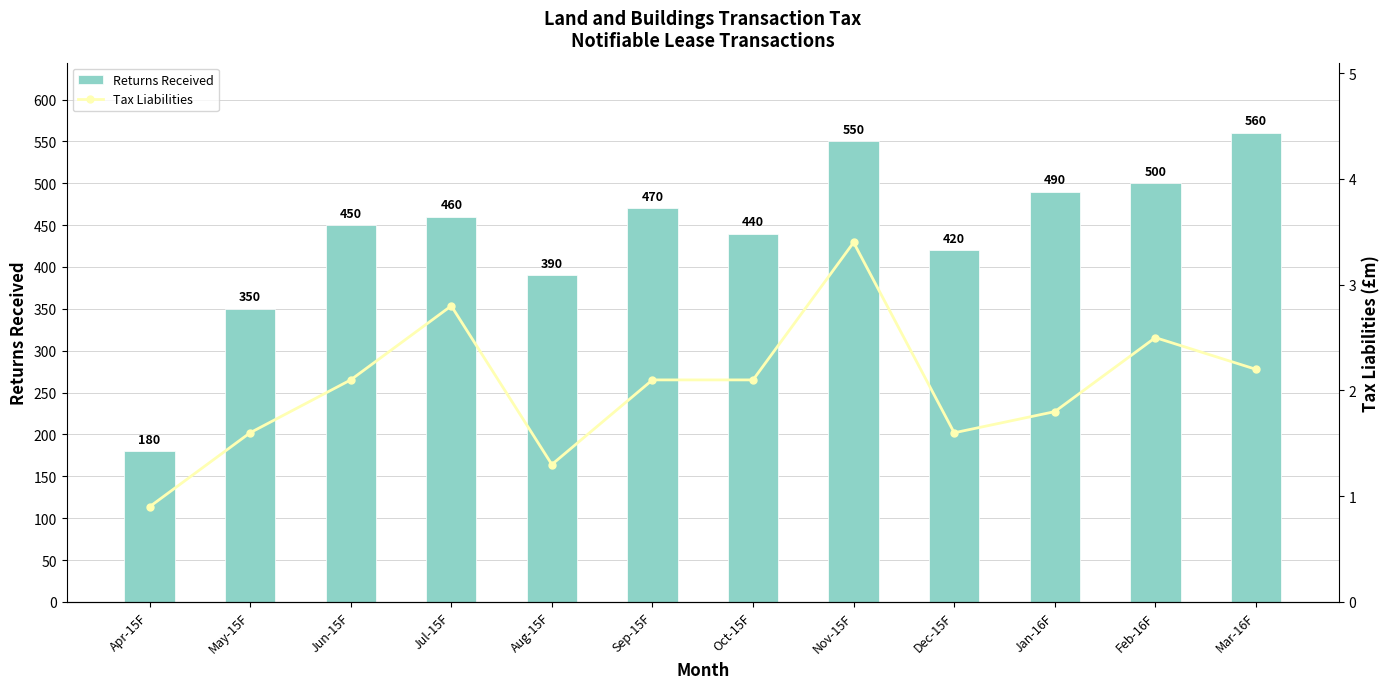

Rank the series at Jul-15F from highest to lowest value.

Returns Received, Tax Liabilities